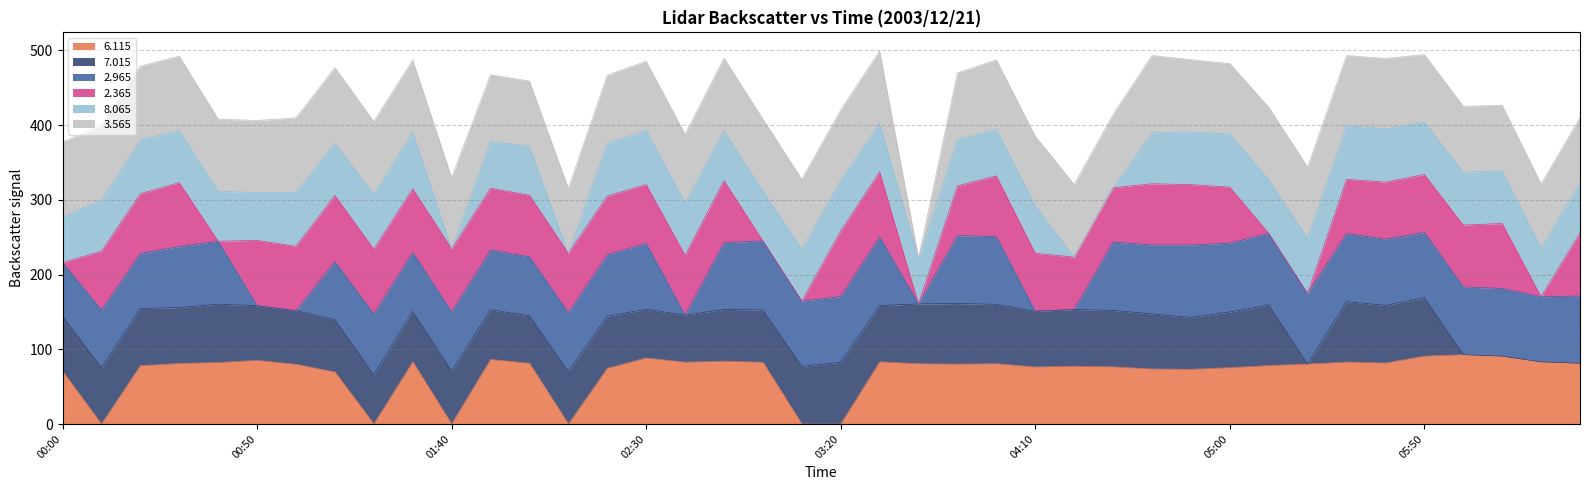

At which category does 2.365 reach its first local valley?

2003/12/21 00:10